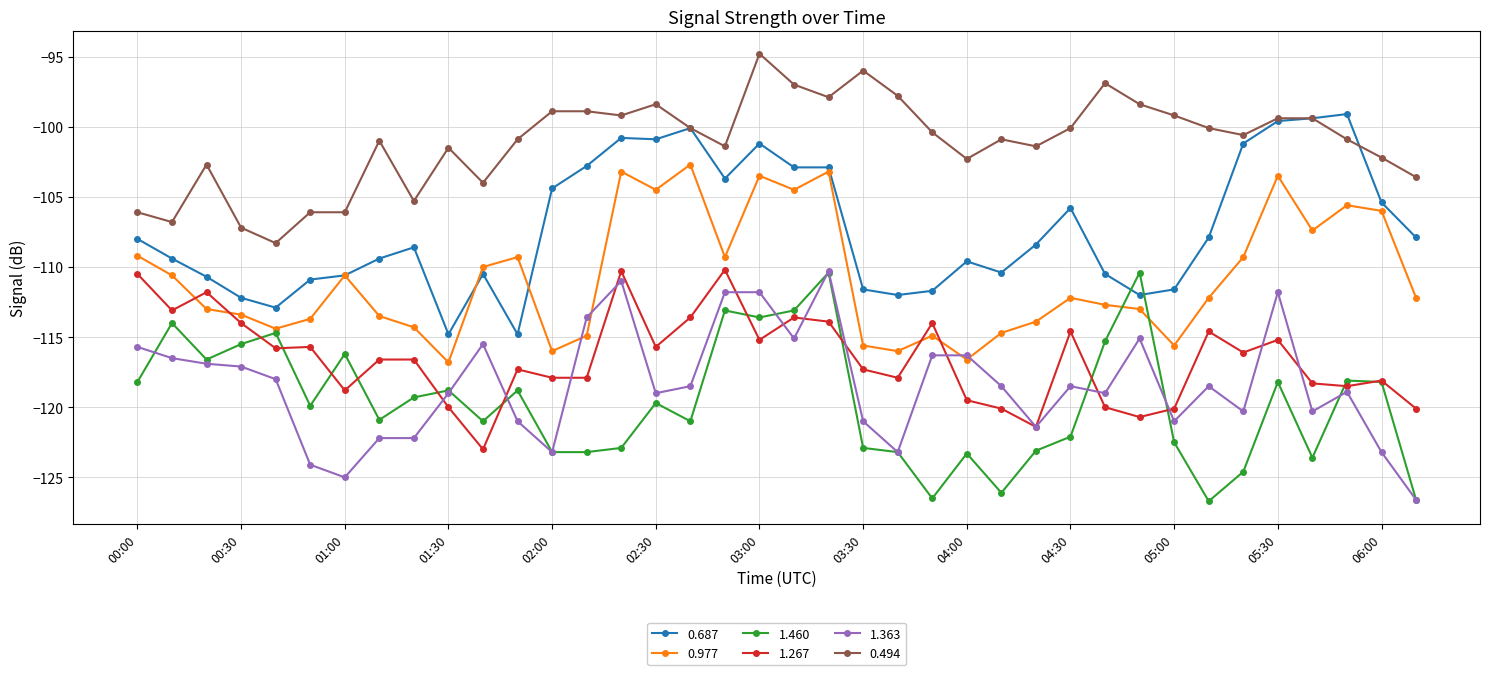

Which series has the largest total across all categories?

0.494